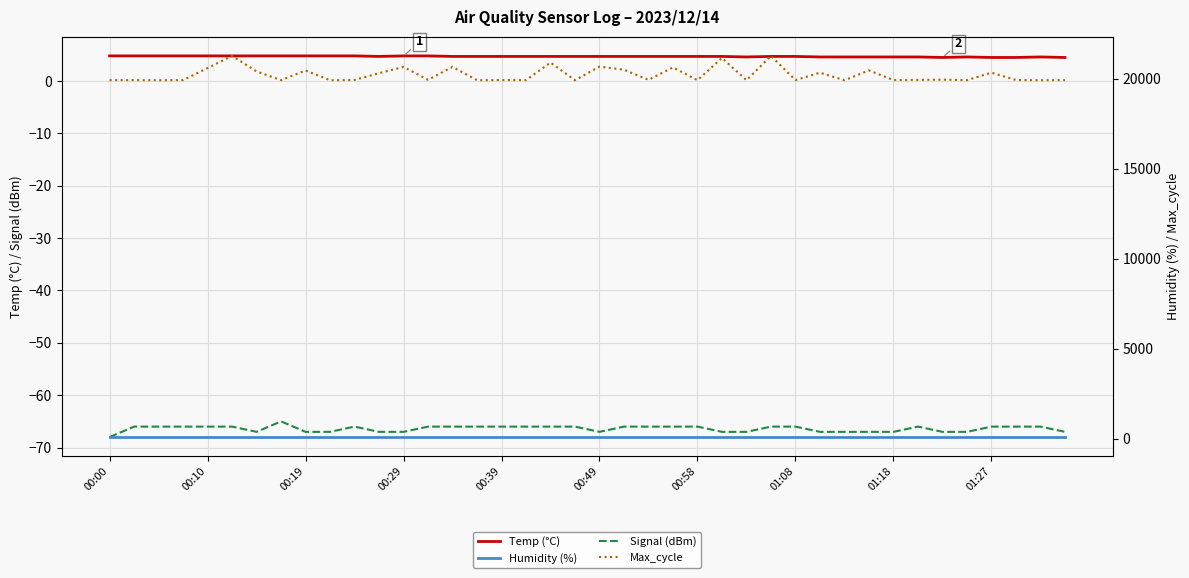

What is the difference between the second highest and second lowest values in the Signal (dBm) series?

1.0